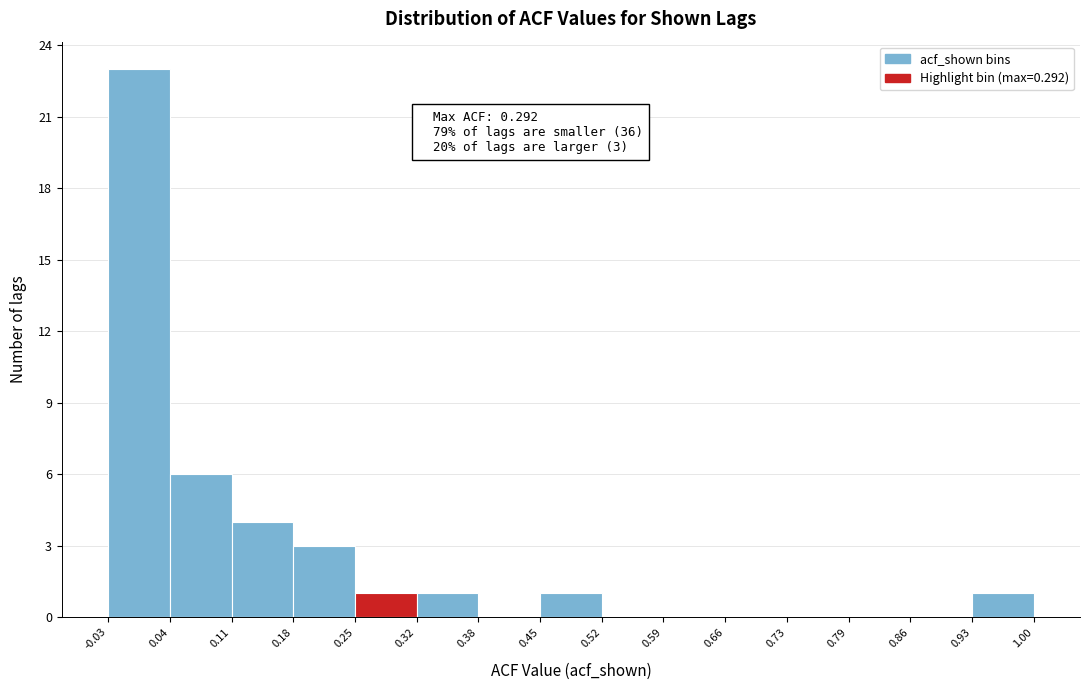

Which range on the x-axis has the tallest bar?

-0.03 to 0.04